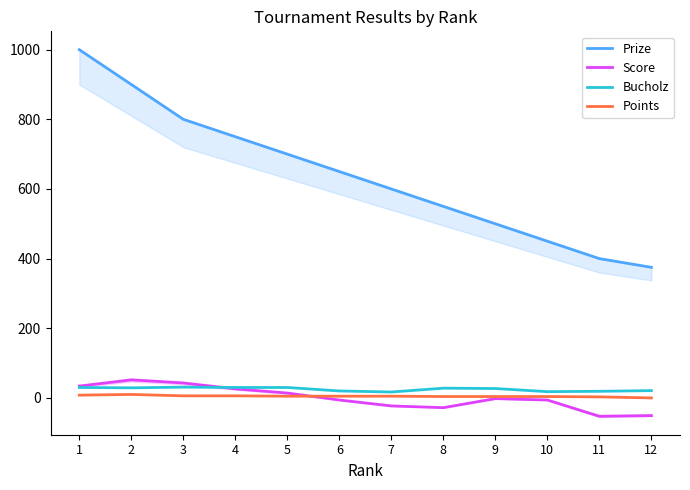

List the series in order of their peak value, lowest first.

Points, Bucholz, Score, Prize